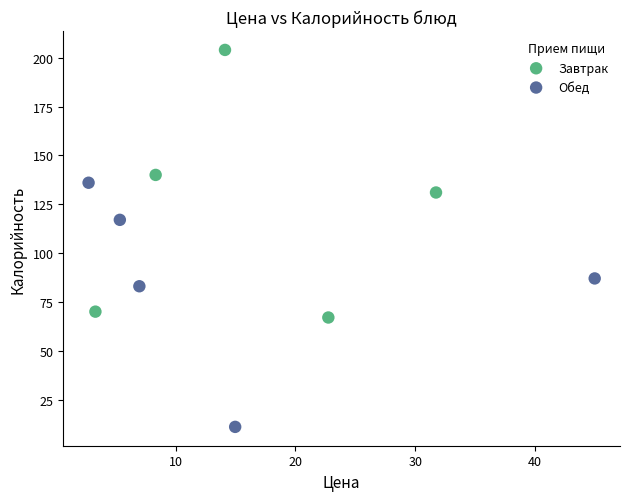

Which series has the largest Y range (max minus min)?

Завтрак